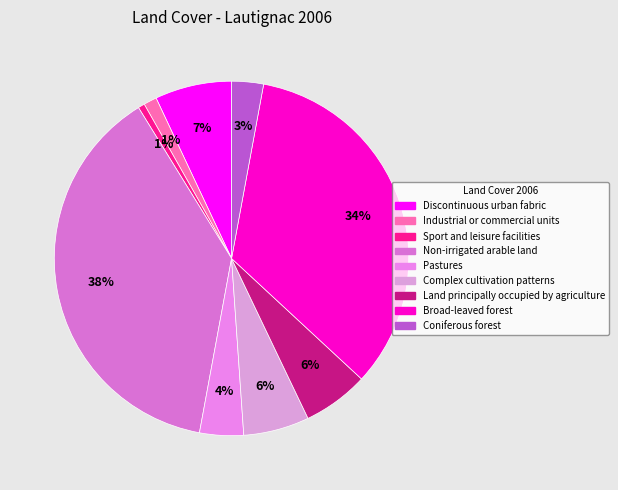

To the nearest percent, what portion does Broad-leaved forest represent?

34%